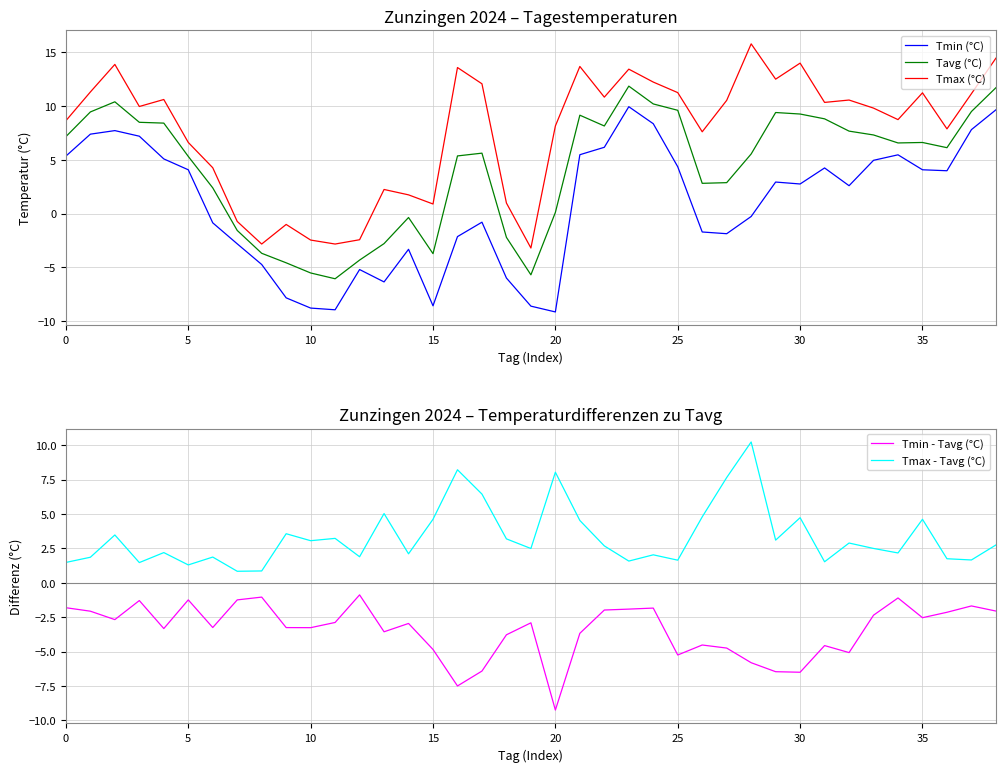

True or false: Tavg (°C) and Tmax (°C) intersect in this chart.

False